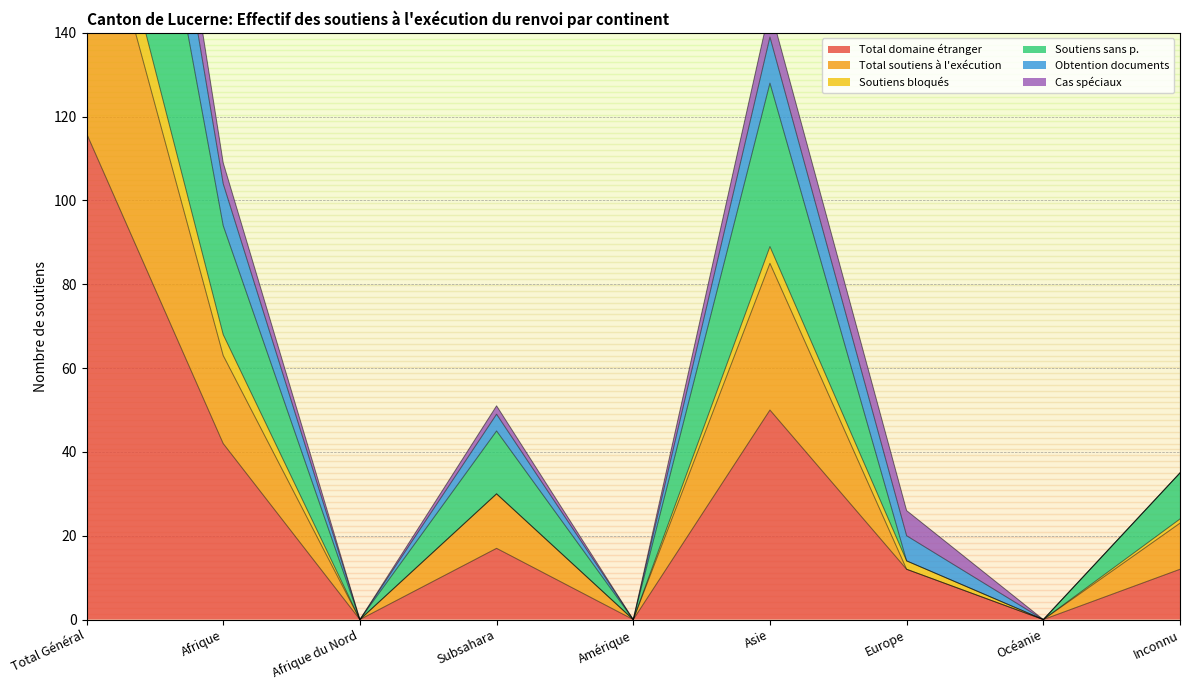

What is the difference between the highest and lowest values at Total Général?

155